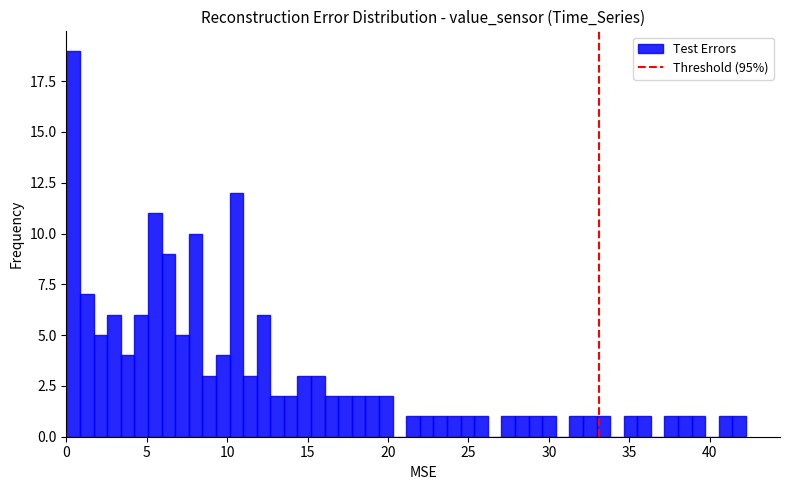

Read against the x-axis, roughly where is the centre of the tallest bar?

0.5